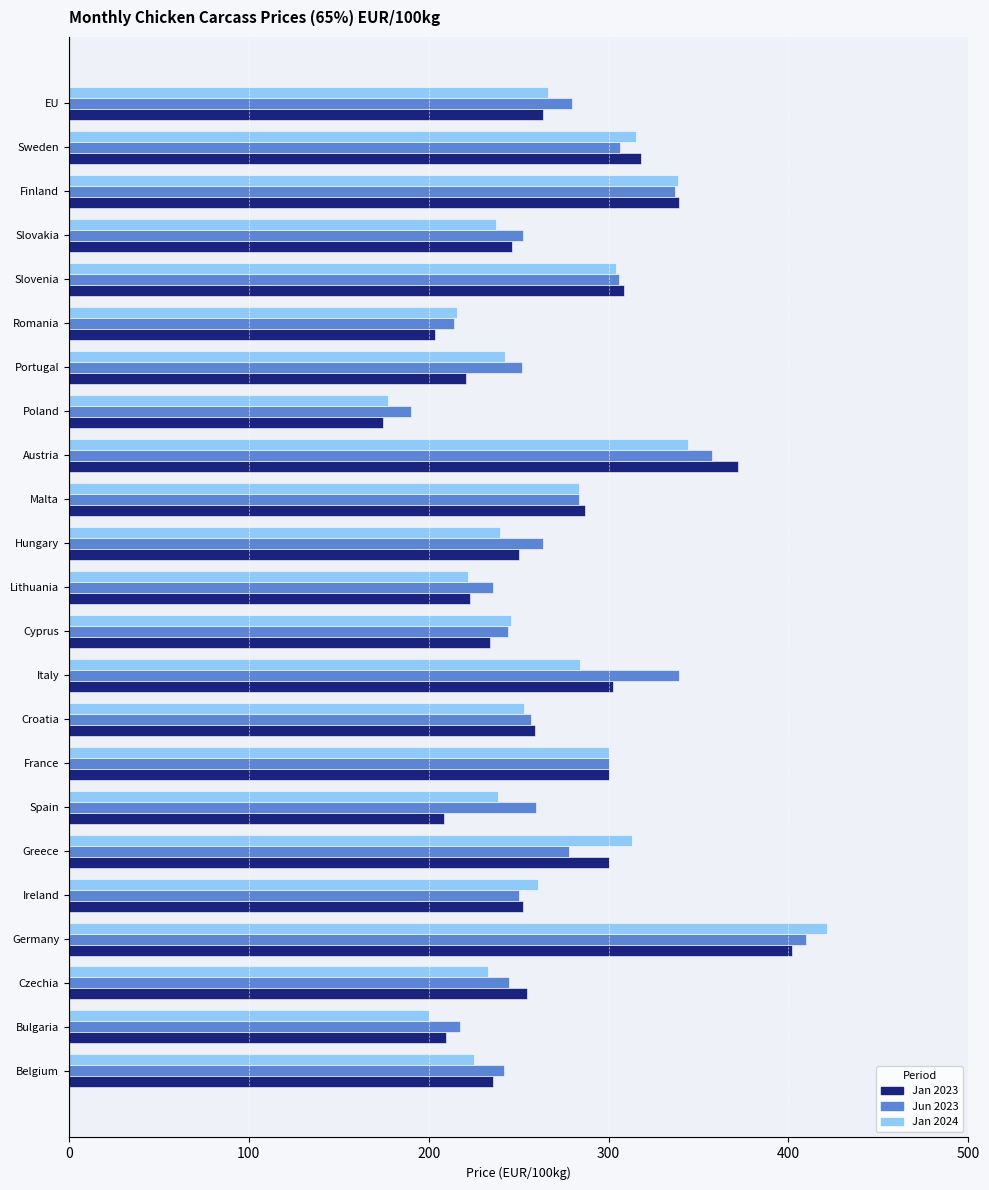

Is it true that Jan 2024 equals 130.2 at Hungary?

False